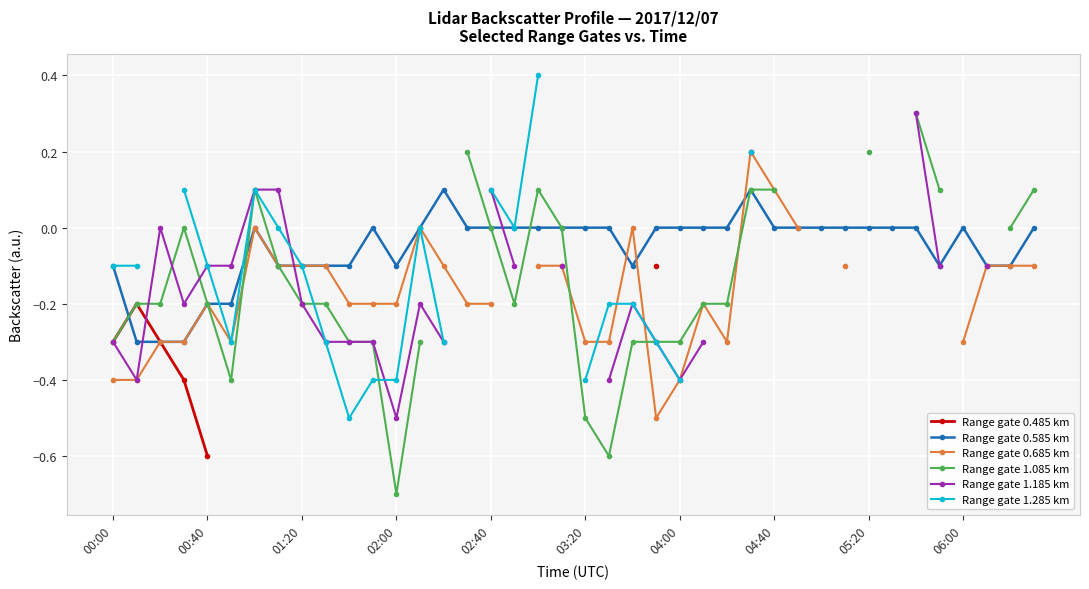

Which series changed the most between 23 and 29?

Range gate 0.685 km